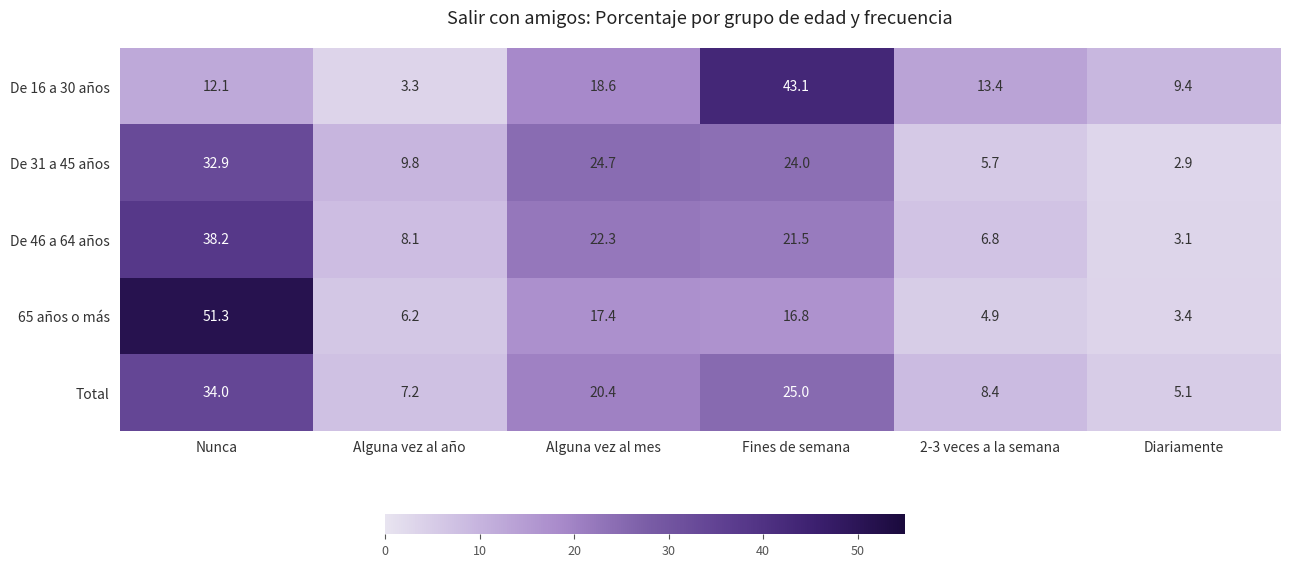

At which category does the chart reach its peak across all series?

Nunca